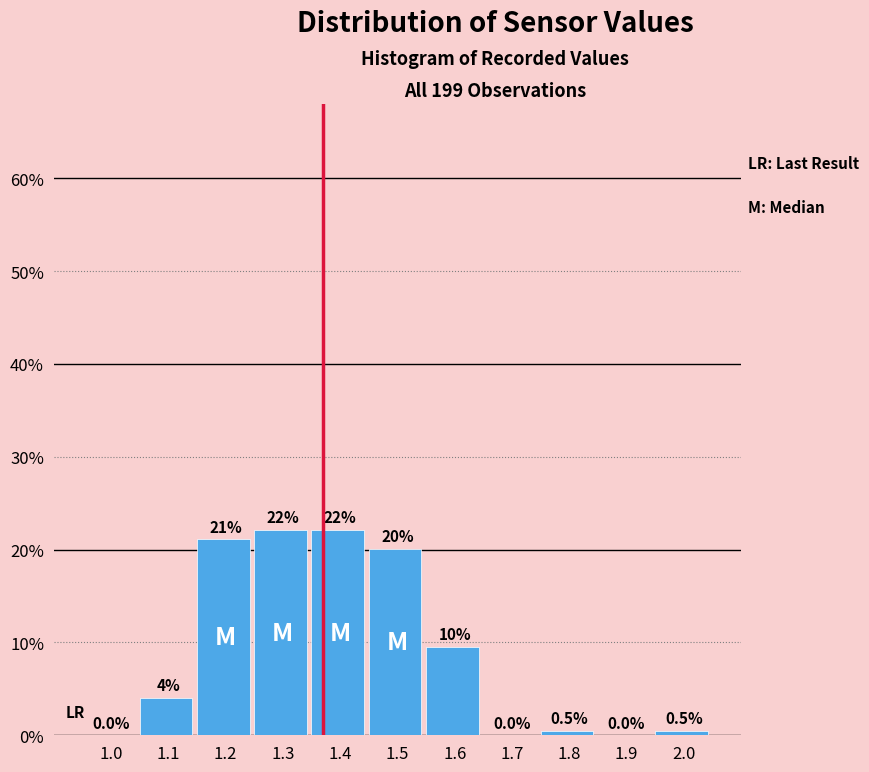

Reading right to left, transcribe all the data shown in this chart.

2.0=0.5	1.9=0.0	1.8=0.5	1.7=0.0	1.6=9.5	1.5=20.1	1.4=22.1	1.3=22.1	1.2=21.1	1.1=4.0	1.0=0.0